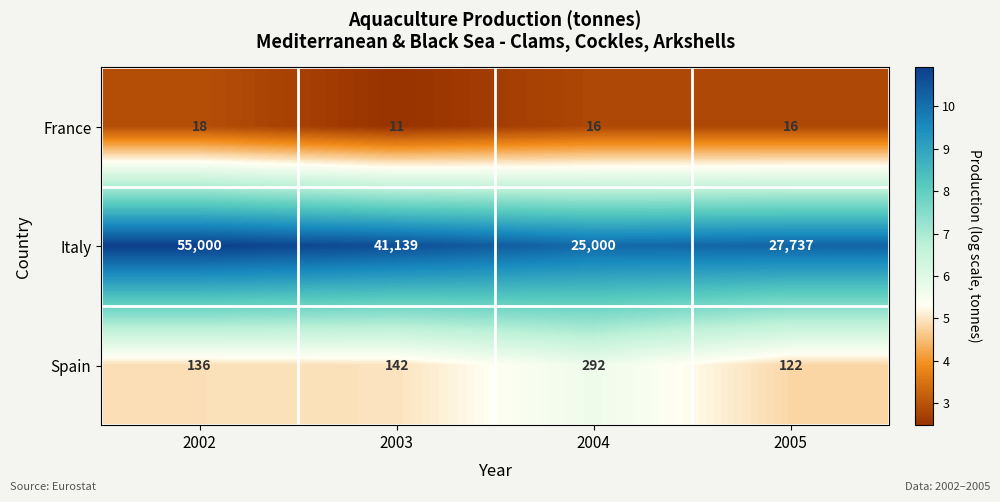

Which category has the highest value across all series?

2002